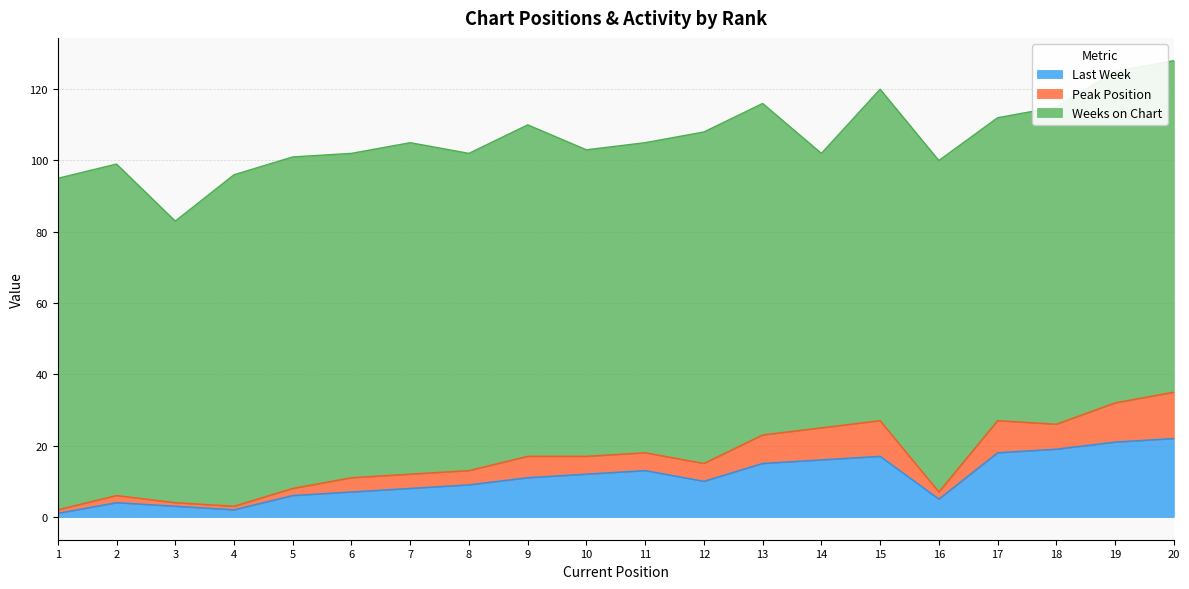

True or false: Peak Position and Last Week intersect in this chart.

False